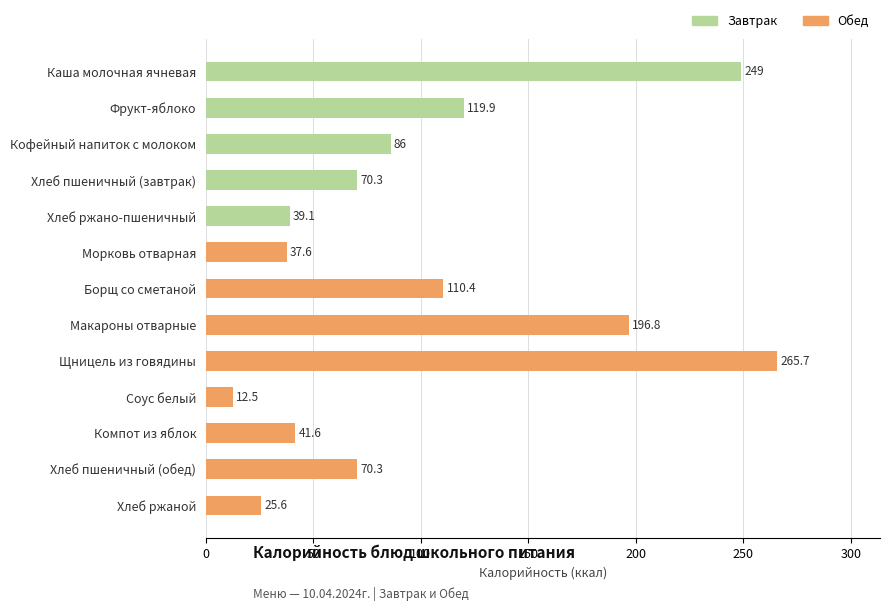

Count the number of categories in the chart.

13